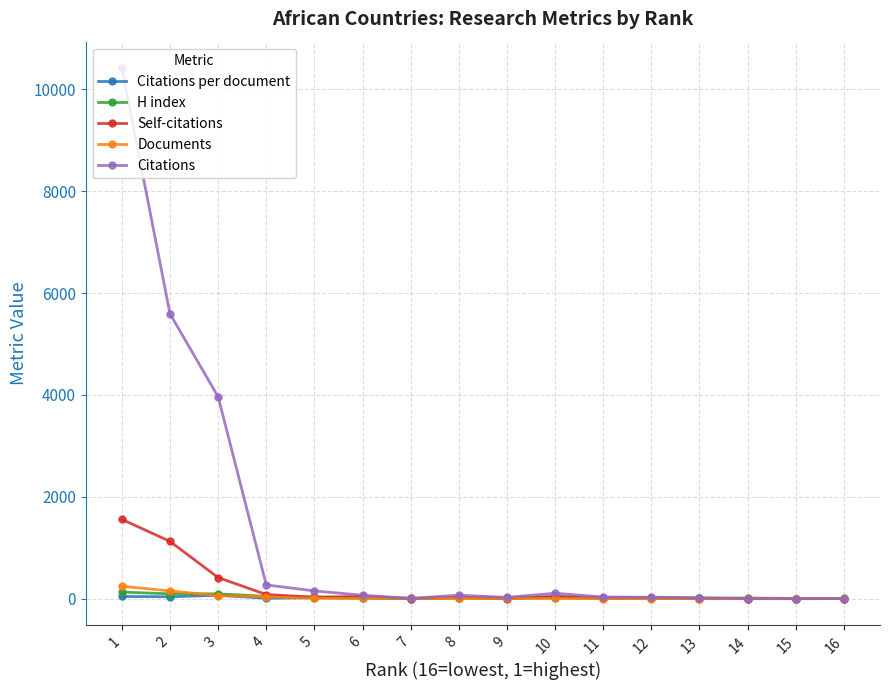

What is the total value across all series at 4?

438.5